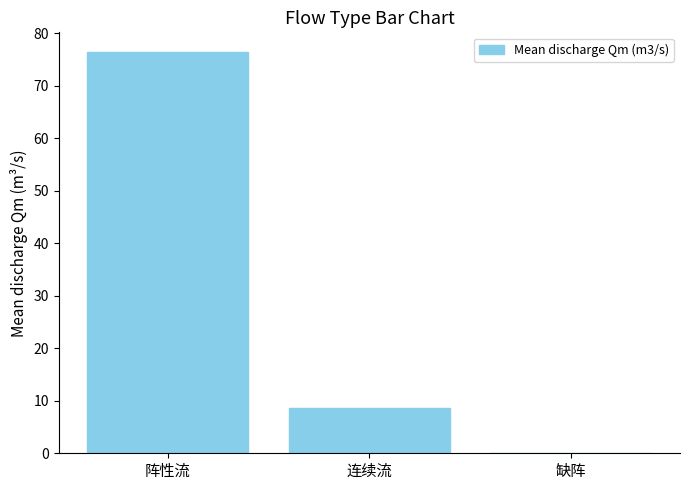

How many values are above zero?

2